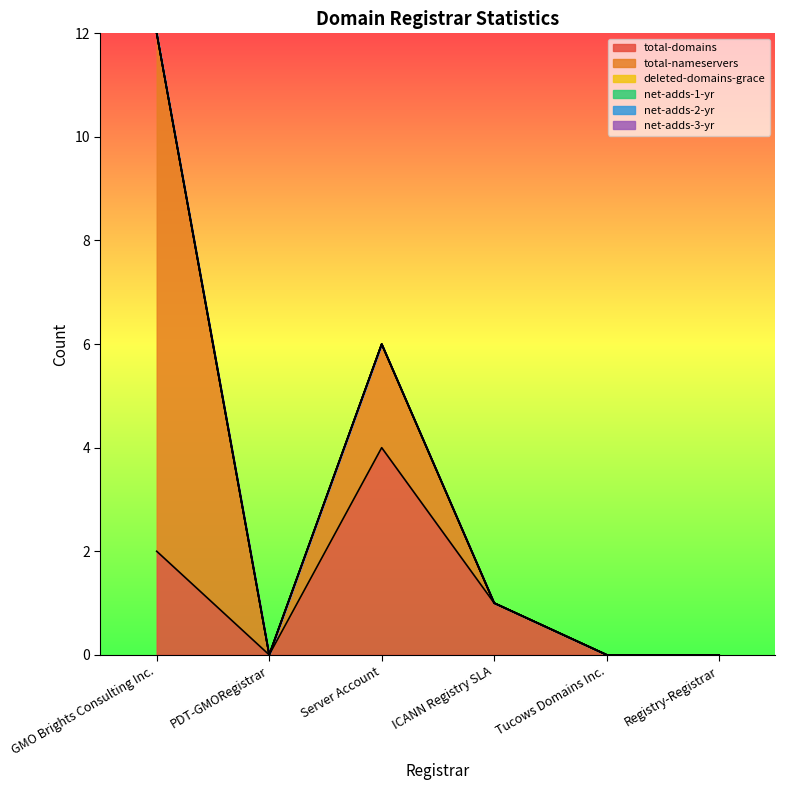

True or false: net-adds-1-yr and deleted-domains-grace intersect in this chart.

False